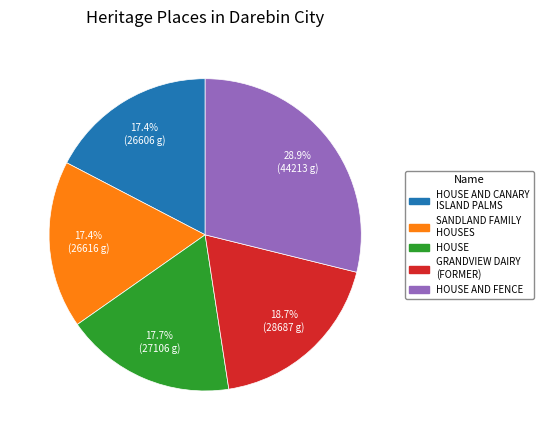

Which slice is the largest?

HOUSE AND FENCE